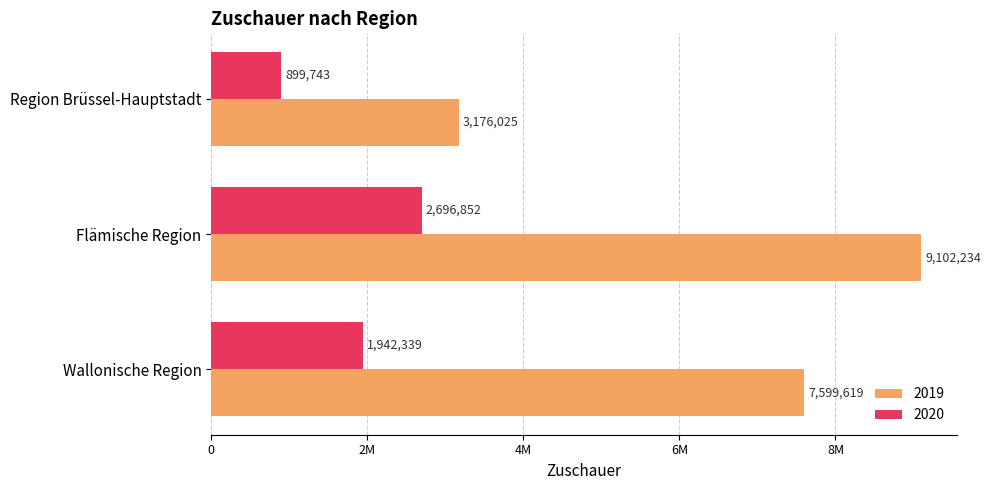

What are all the series names shown in the legend?

2019, 2020